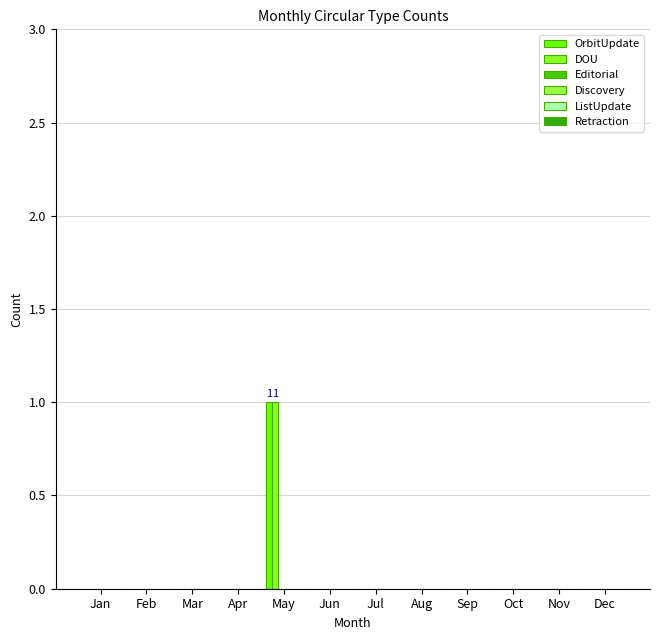

Which series has the largest total across all categories?

OrbitUpdate